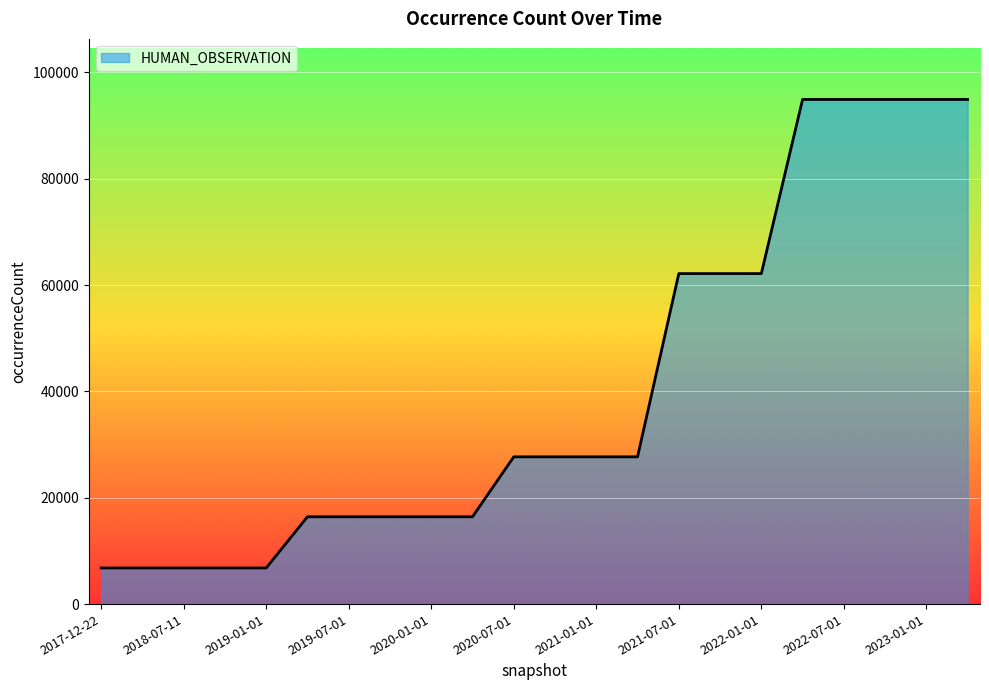

What is the smallest value displayed?

6796